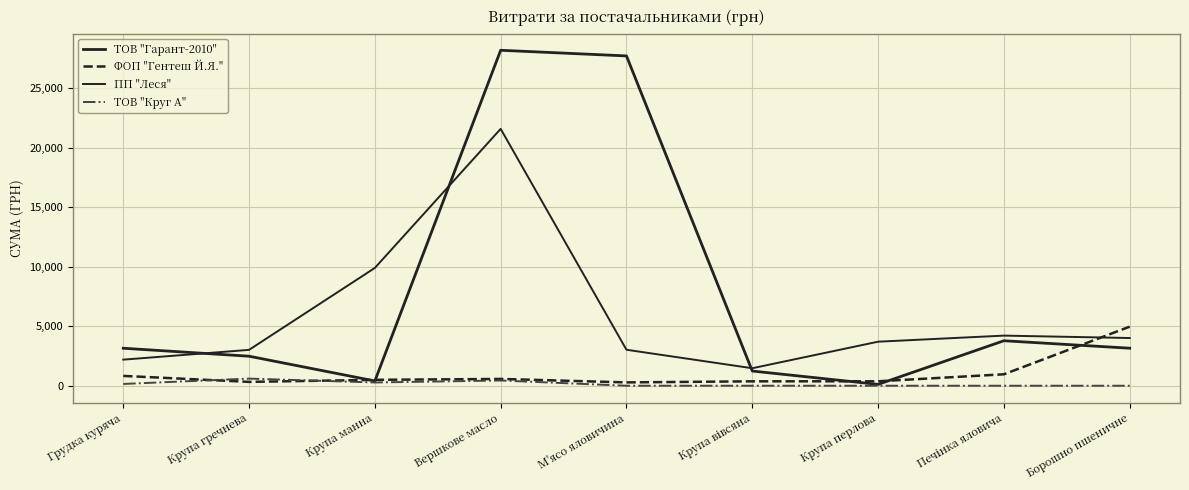

How many lines are shown in the chart?

4